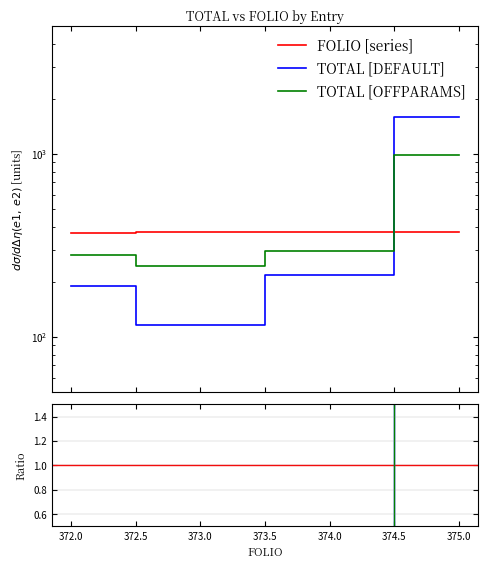

What is the sum of the TOTAL values at 375 and 373?

1710